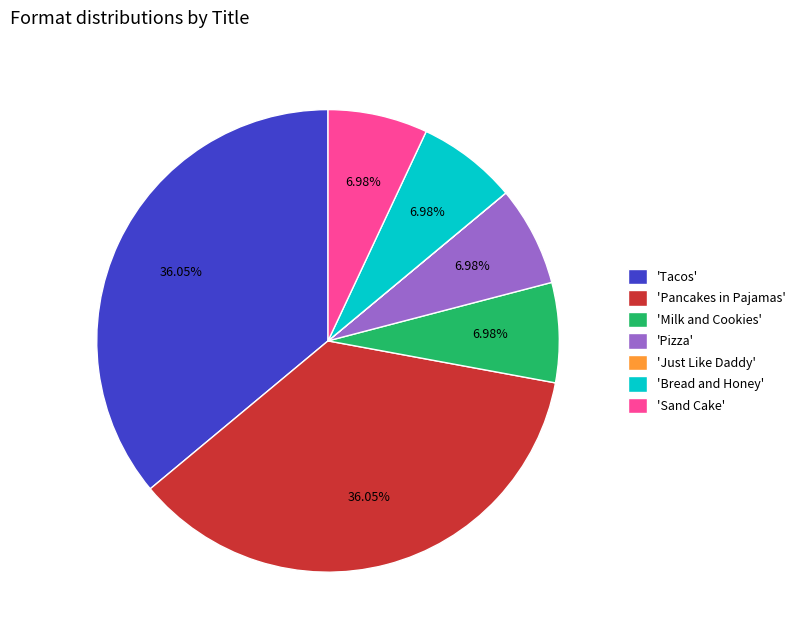

To the nearest percent, what is the average slice percentage?

14%